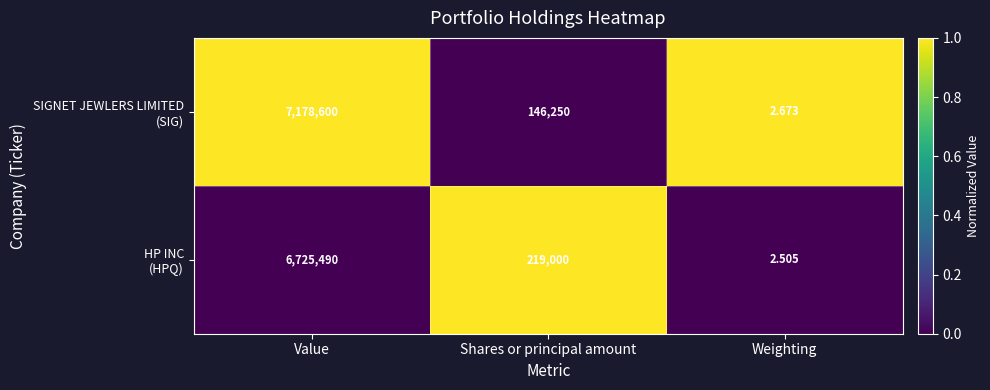

How many data points does each series have?

3